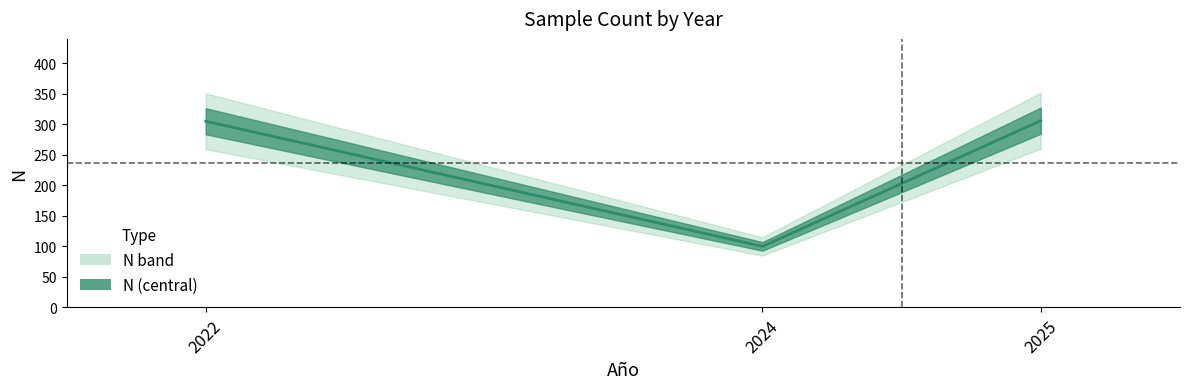

Between 2022 and 2024, which is larger?

2022